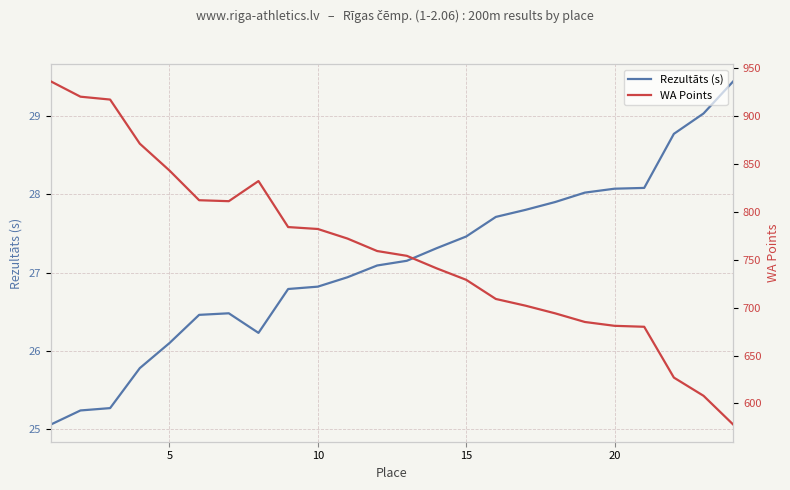

True or false: Rezultāts (s) has a value of 27.5 at 15.

True